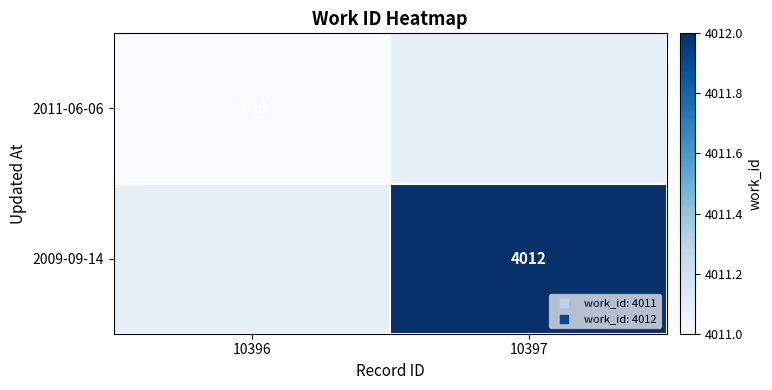

At how many categories does at least one series exceed 4011?

1